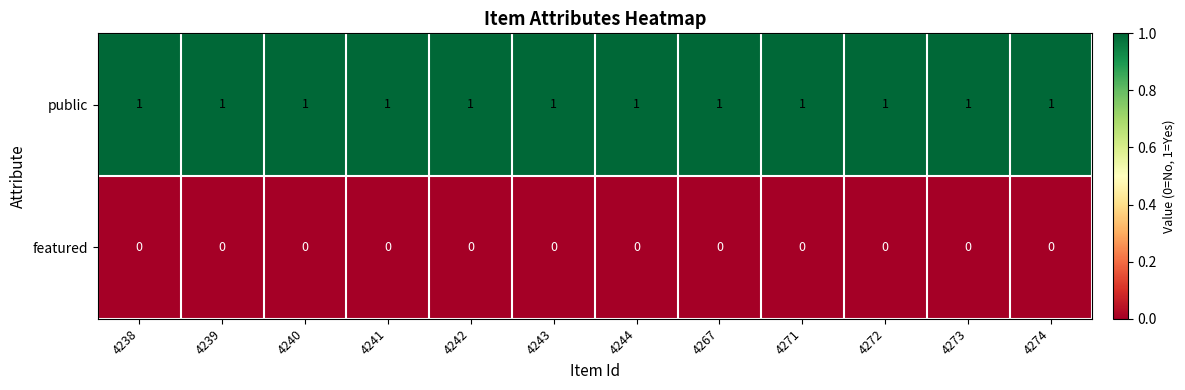

Rank the series by their maximum value, from lowest to highest.

featured, public